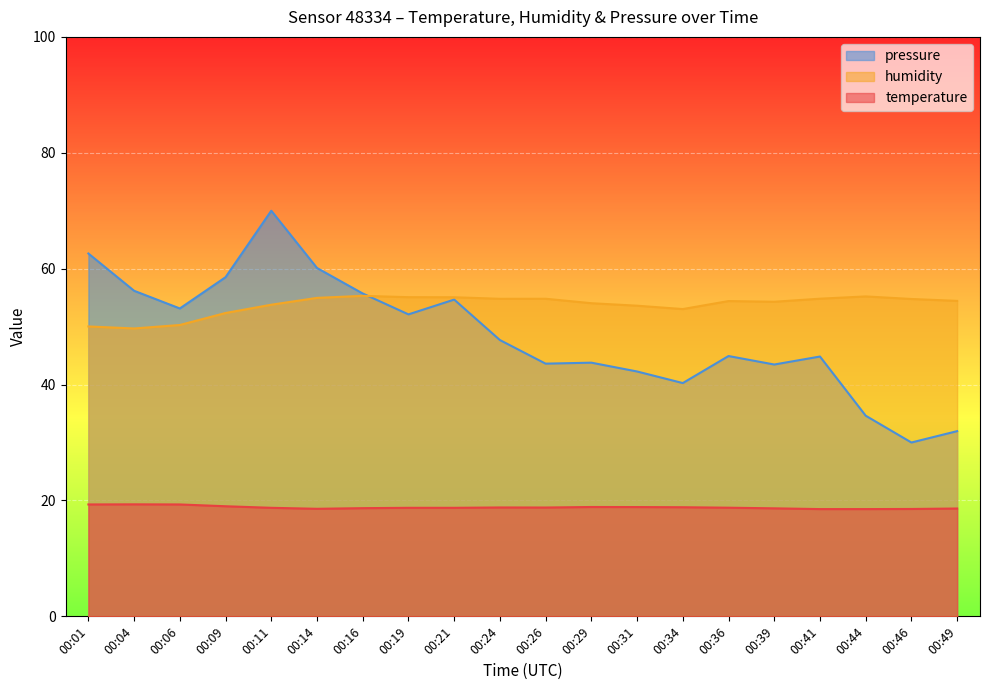

At which label does pressure_norm first exceed 47?

00:01